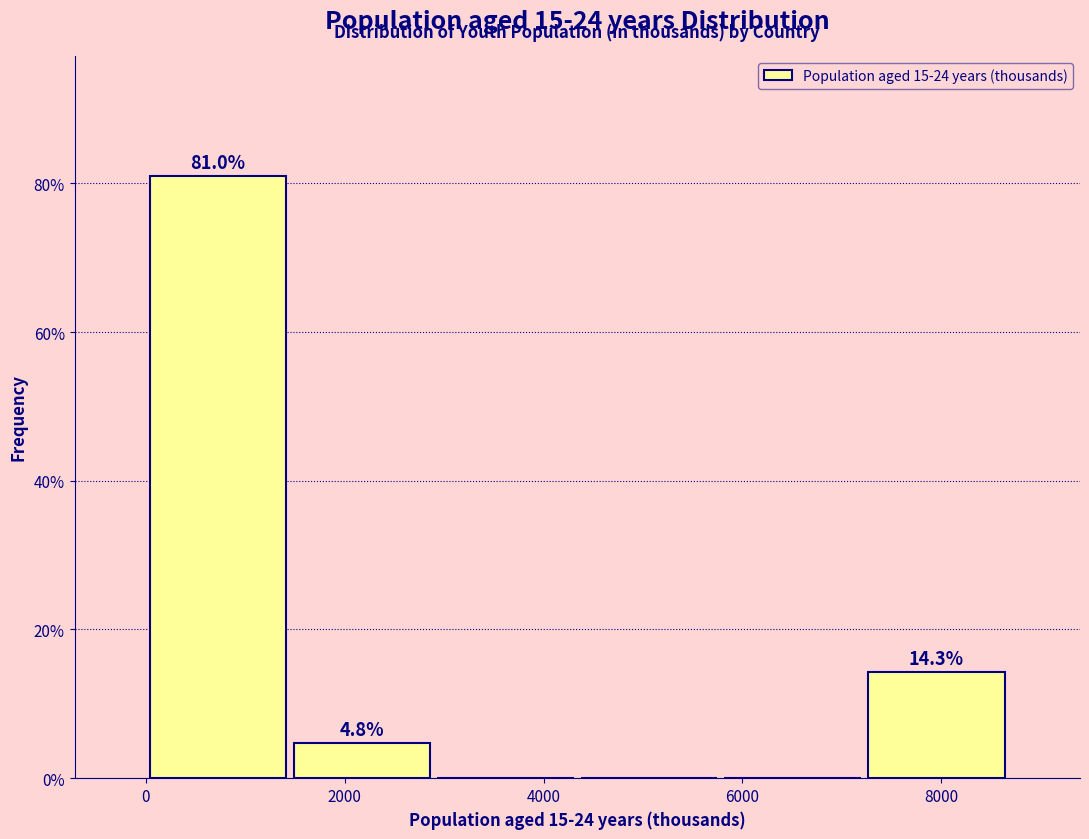

Which range on the x-axis has the tallest bar?

0 to 1400